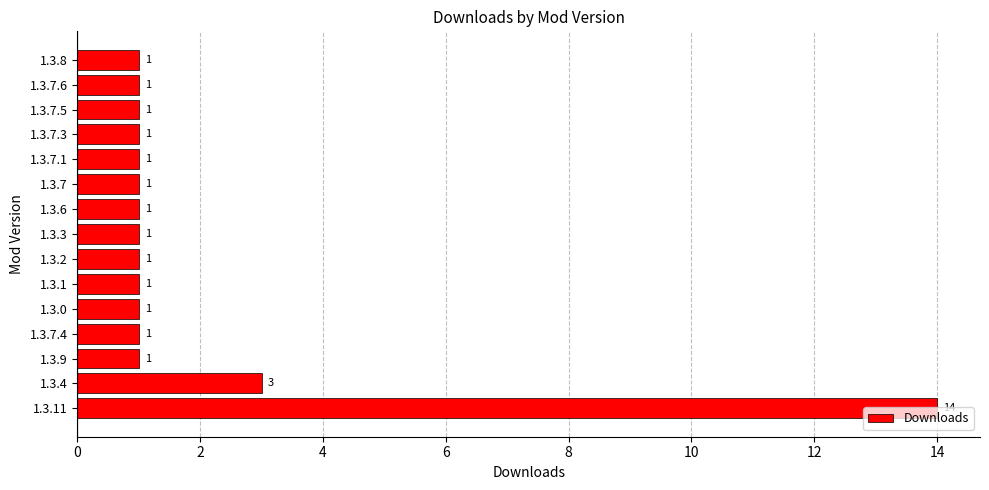

Where is the data nearest to the value 7?

1.3.4